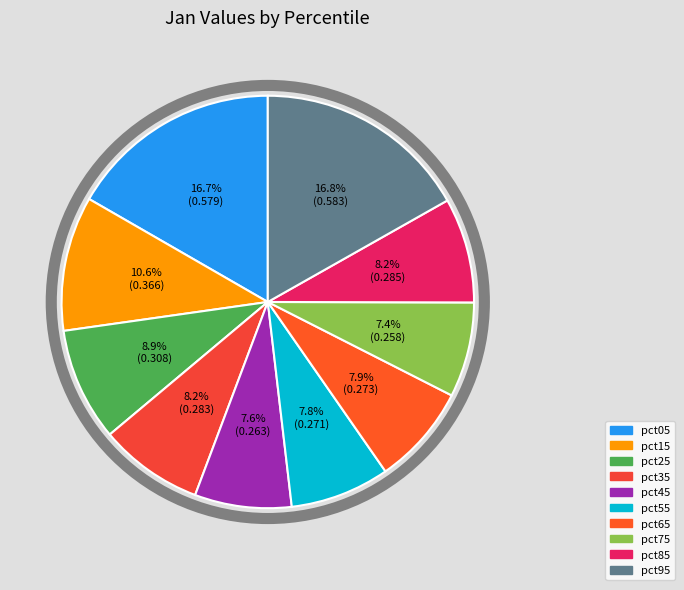

Which category has the biggest portion of the pie?

pct95